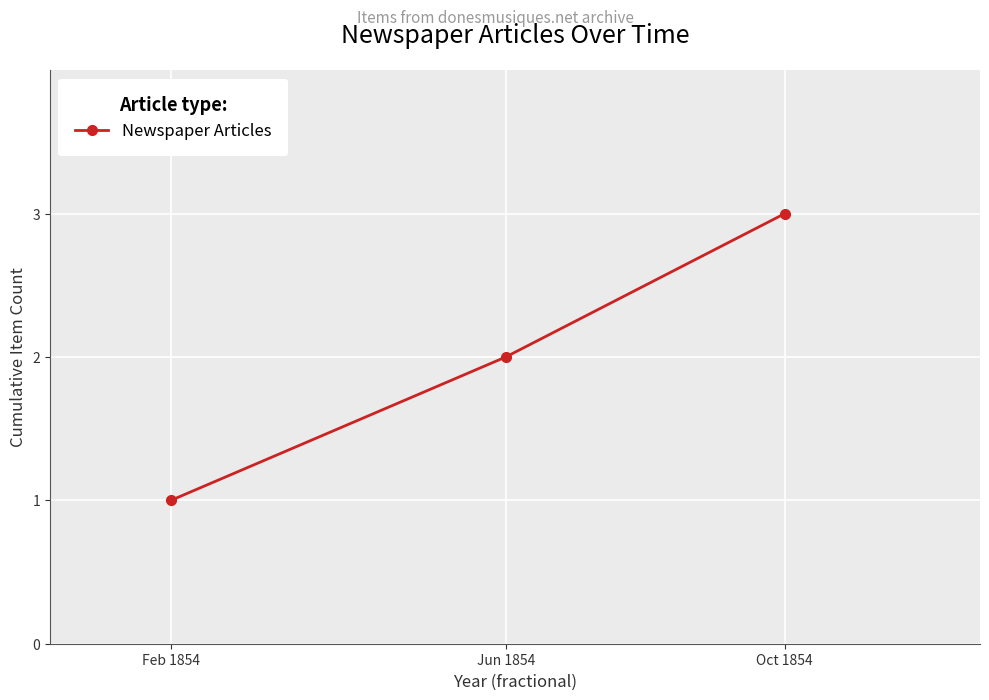

The value at Feb 1854 is 1. True or false?

True